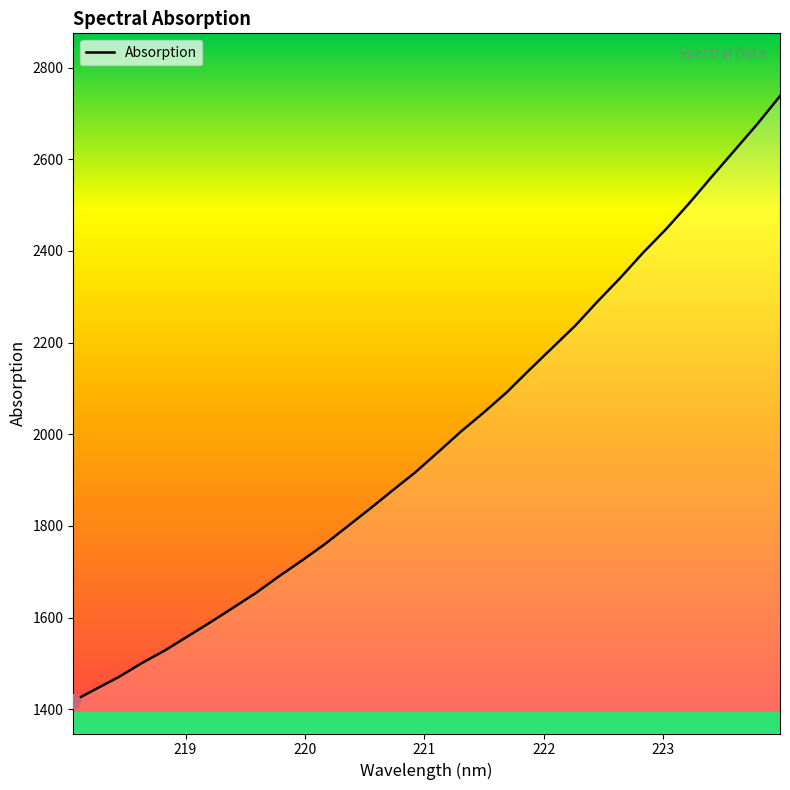

What is the minimum value shown in the chart?

1418.2